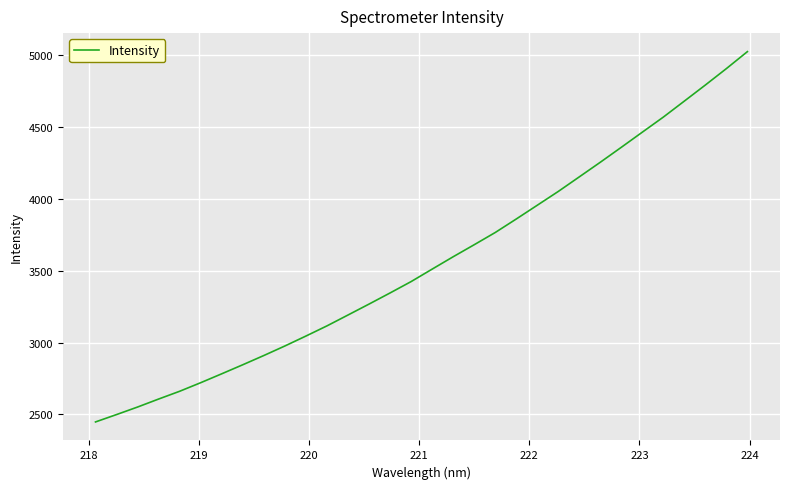

What is the difference between the maximum and minimum values?

2574.3